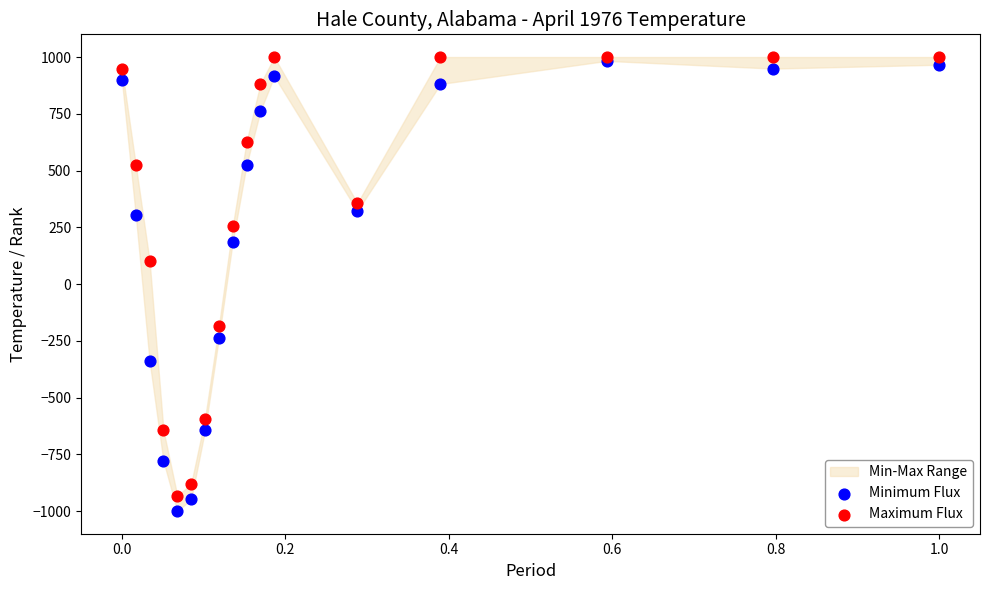

Across all series, what Y value is closest to 0?

101.7